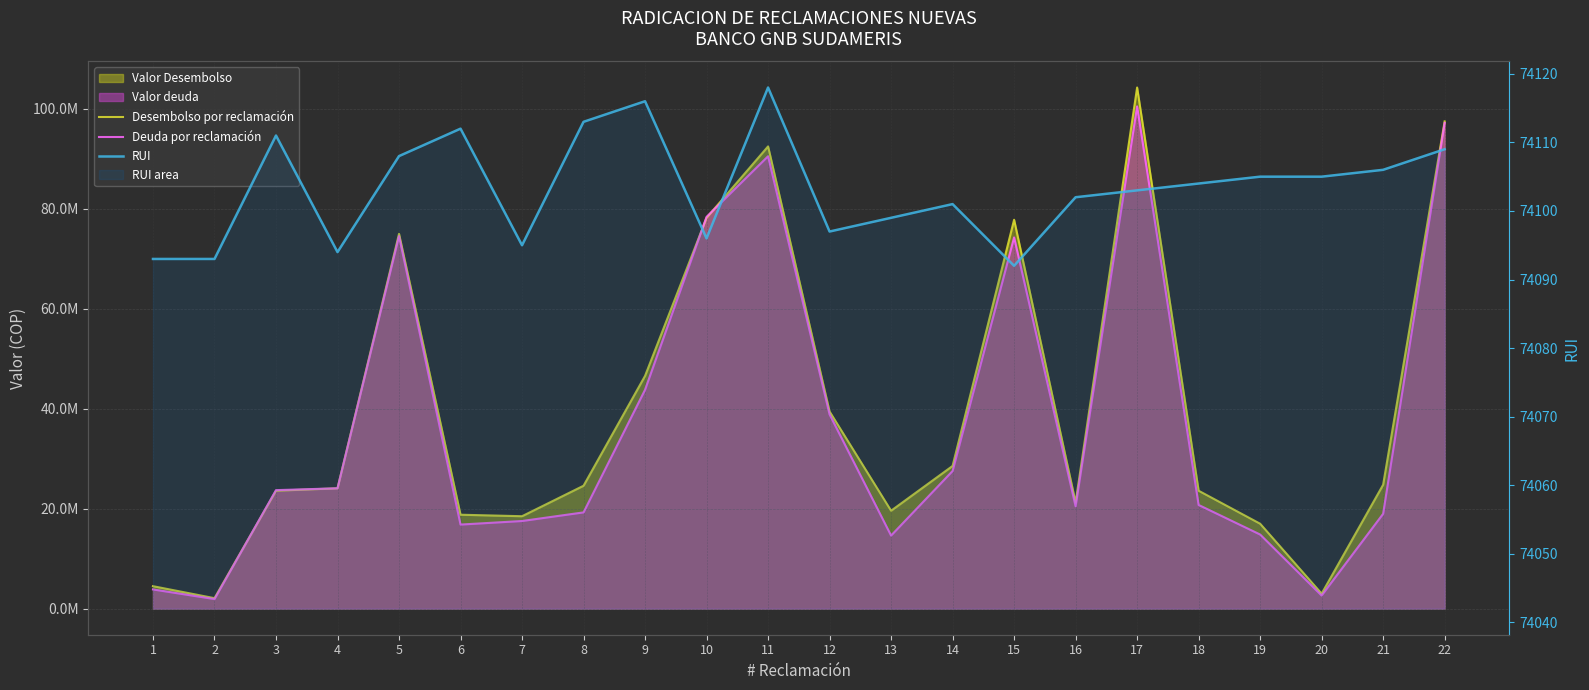

Which series has the largest total across all categories?

Desembolso por reclamación